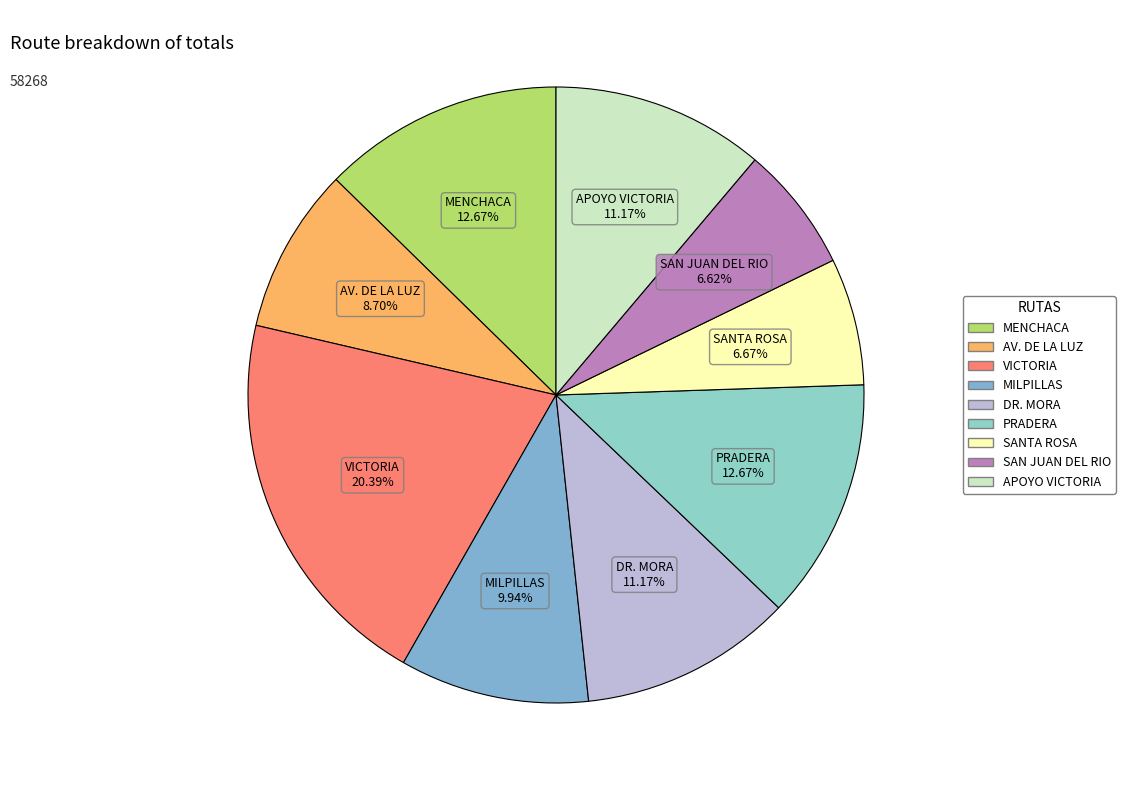

How many segments does this pie chart have?

9